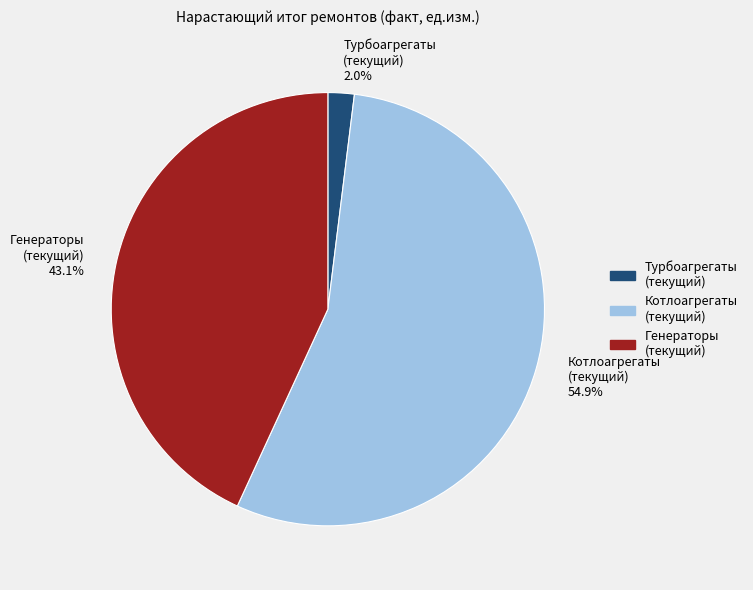

Is the sum of Котлоагрегаты (текущий) 54.9% and Генераторы (текущий) 43.1% greater than half?

Yes